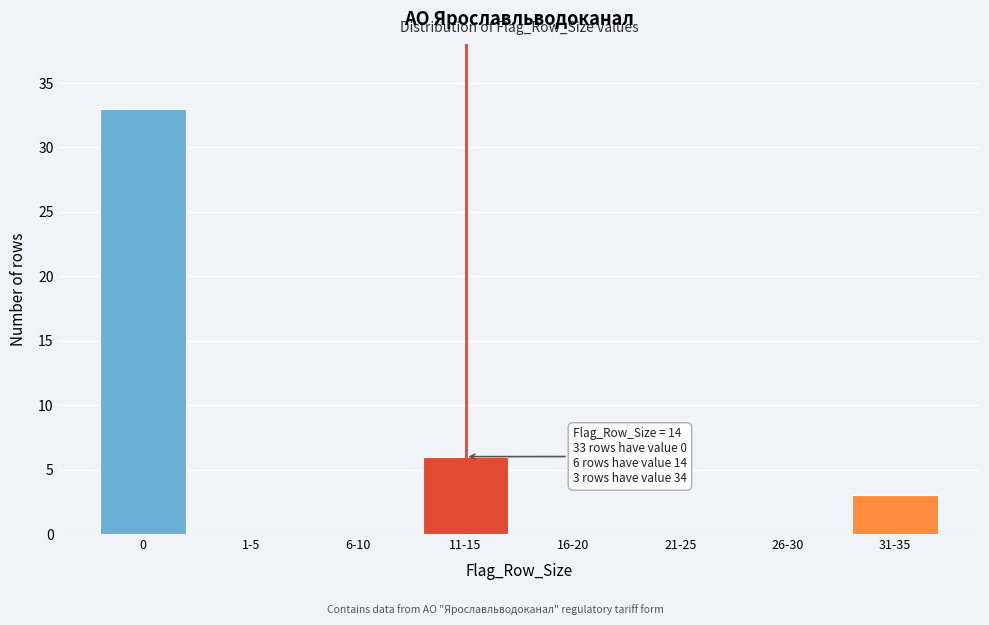

Reading right to left, what are all the values shown in this chart?

31-35=3	26-30=0	21-25=0	16-20=0	11-15=6	6-10=0	1-5=0	0=33